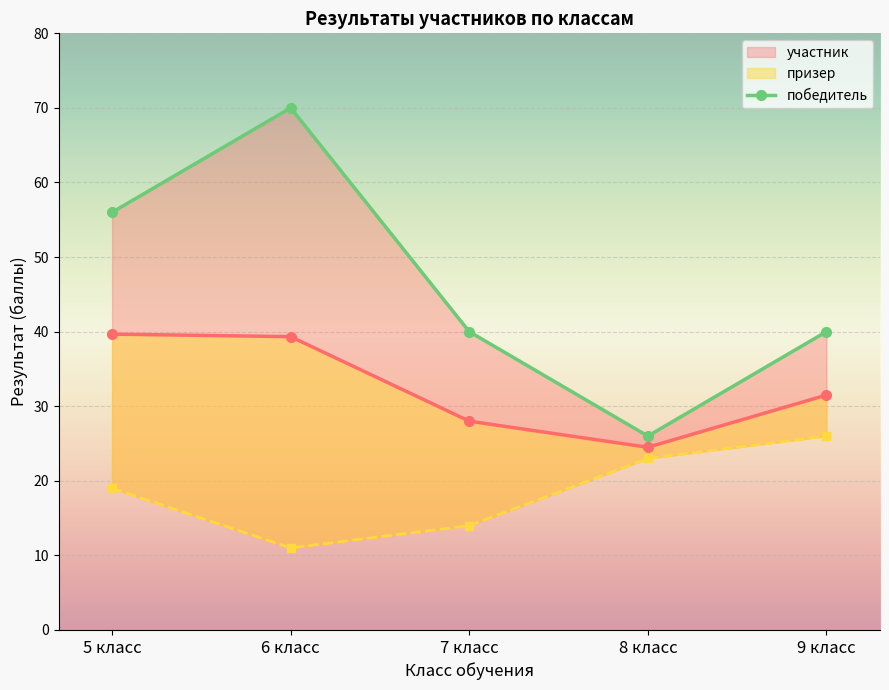

How many interior local valleys (lower than both neighbors) does the data have?

1